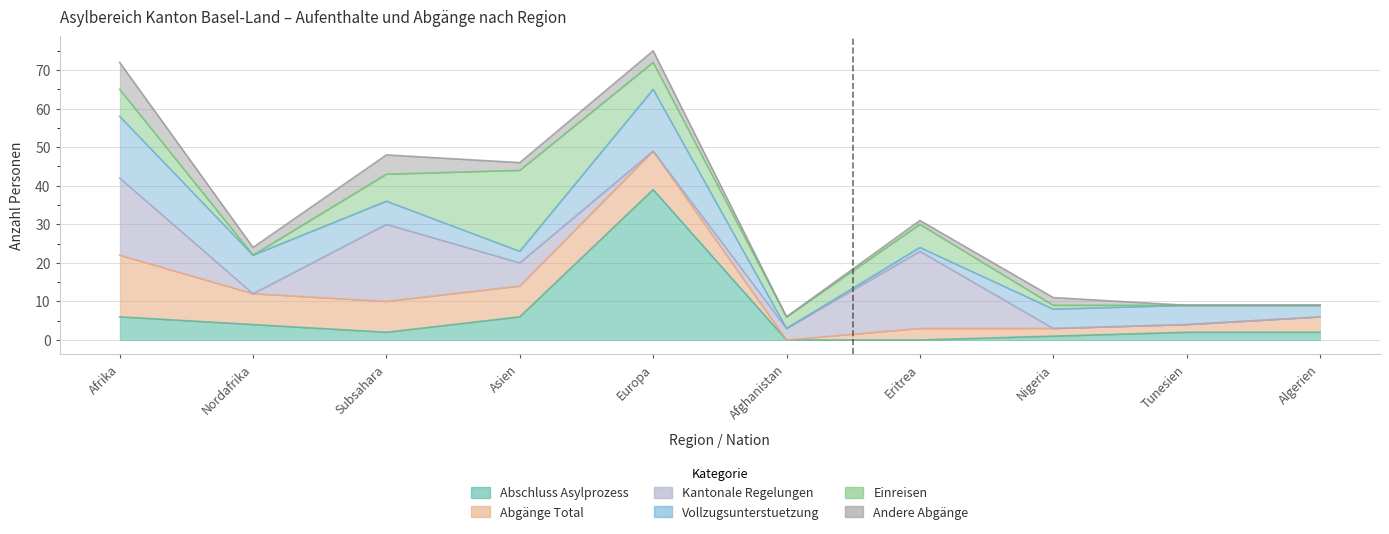

How many intersections are there between Kantonale Regelungen and Abgänge Total?

5